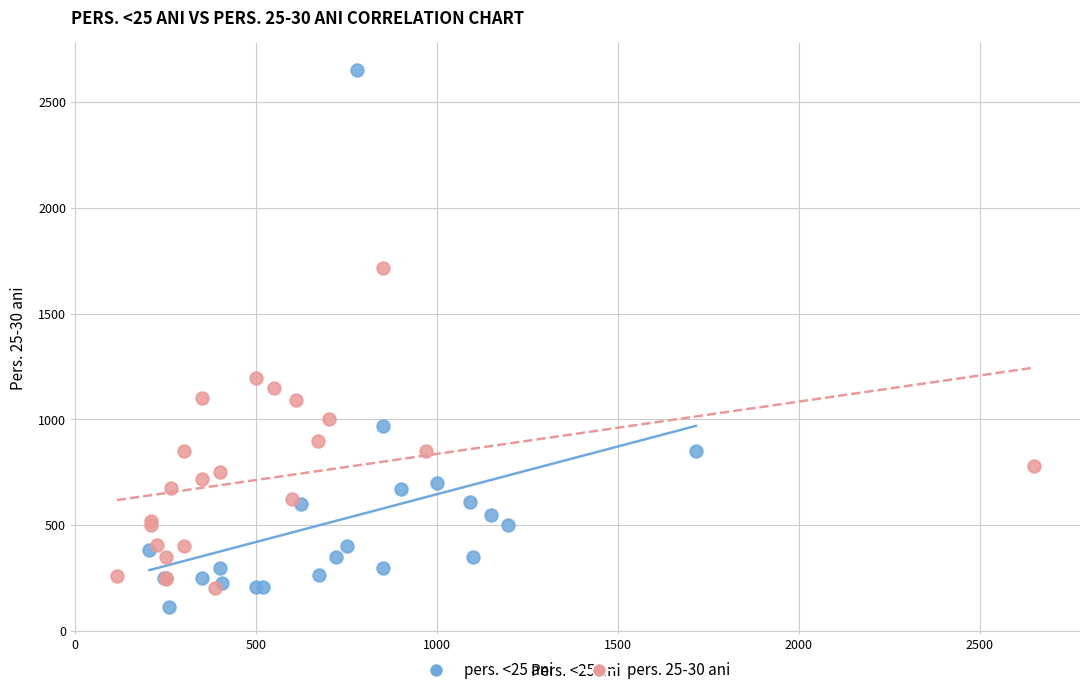

Which series has the widest spread of Y values?

pers. <25 ani